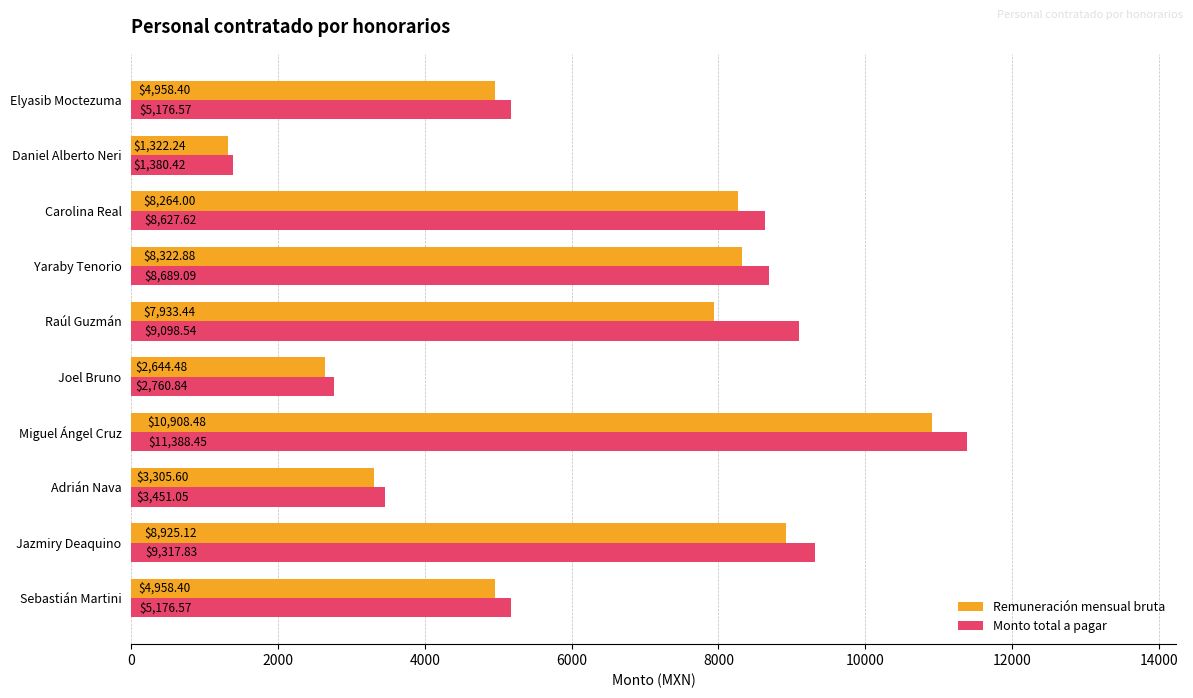

List the series in order of their peak value, lowest first.

Remuneración mensual bruta, Monto total a pagar